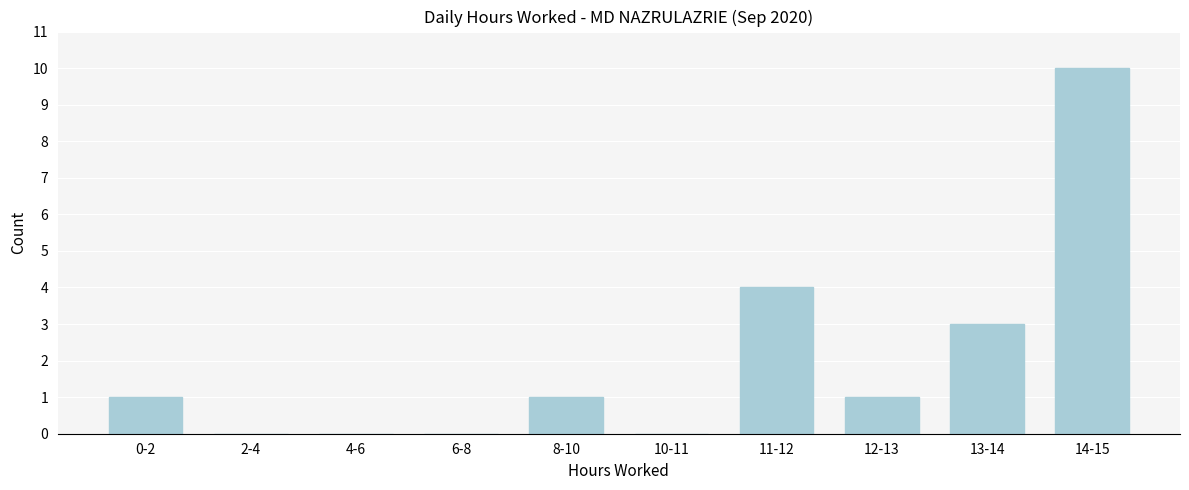

Reading left to right, what are all the values shown in this chart?

0-2=1	2-4=0	4-6=0	6-8=0	8-10=1	10-11=0	11-12=4	12-13=1	13-14=3	14-15=10